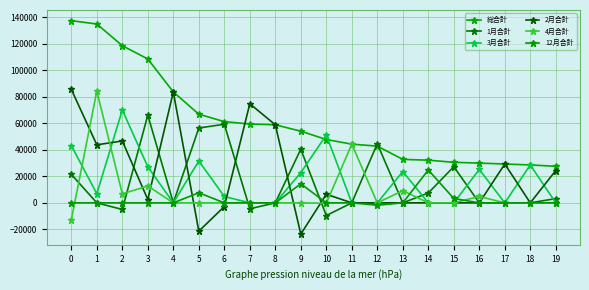

What is the spread (max minus min) of values at 12?

46400